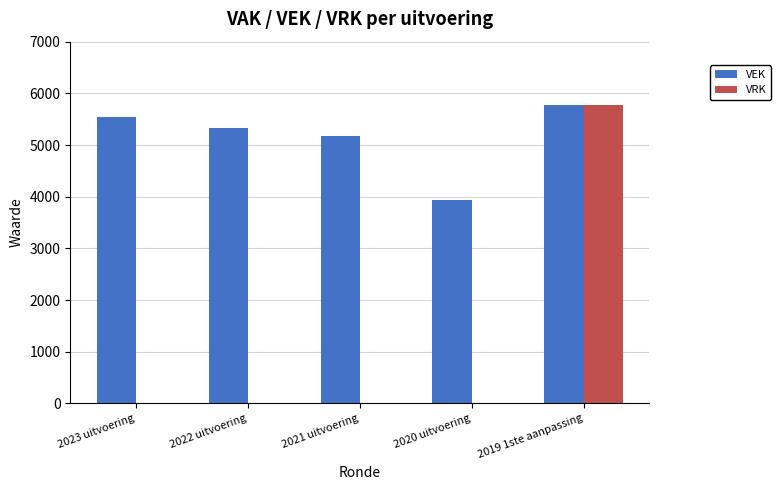

How many groups of bars are there?

5